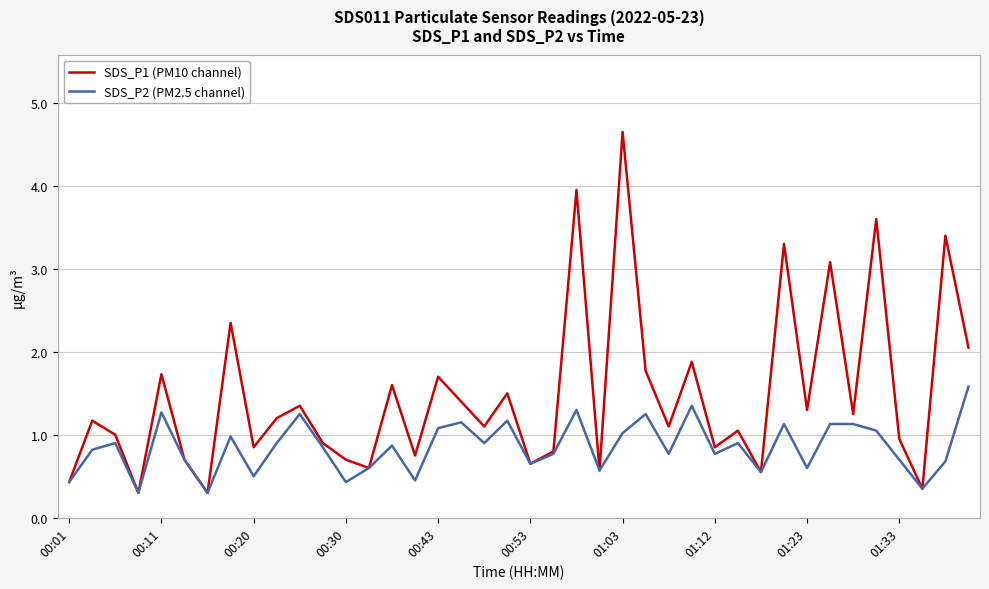

Rank the series by their average value, from lowest to highest.

SDS_P2 (PM2.5 channel), SDS_P1 (PM10 channel)